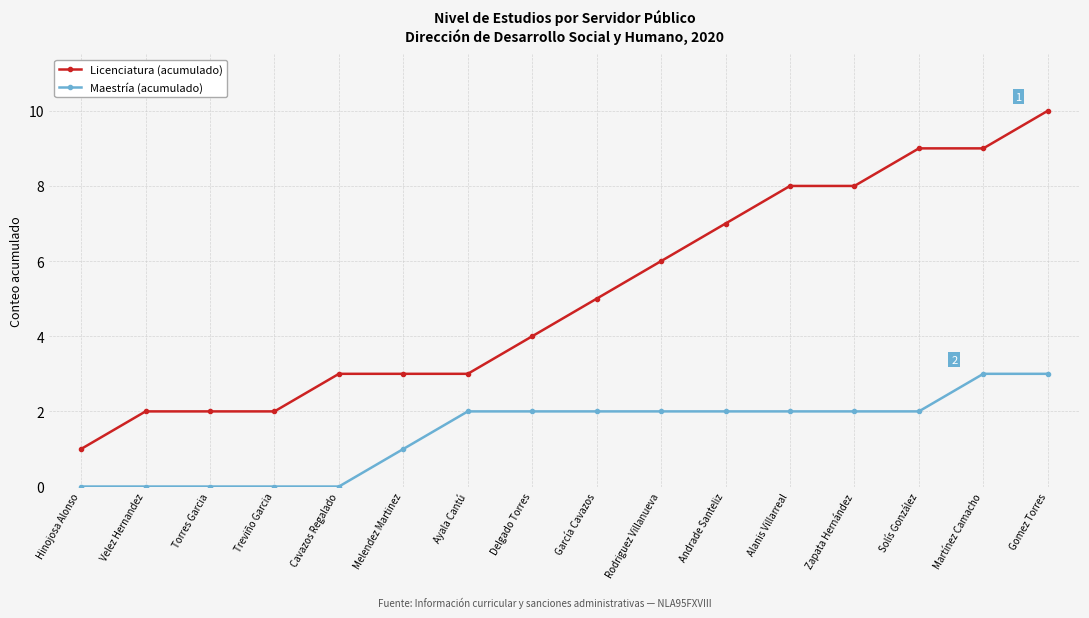

Which series has the largest range (max minus min)?

Licenciatura (acumulado)